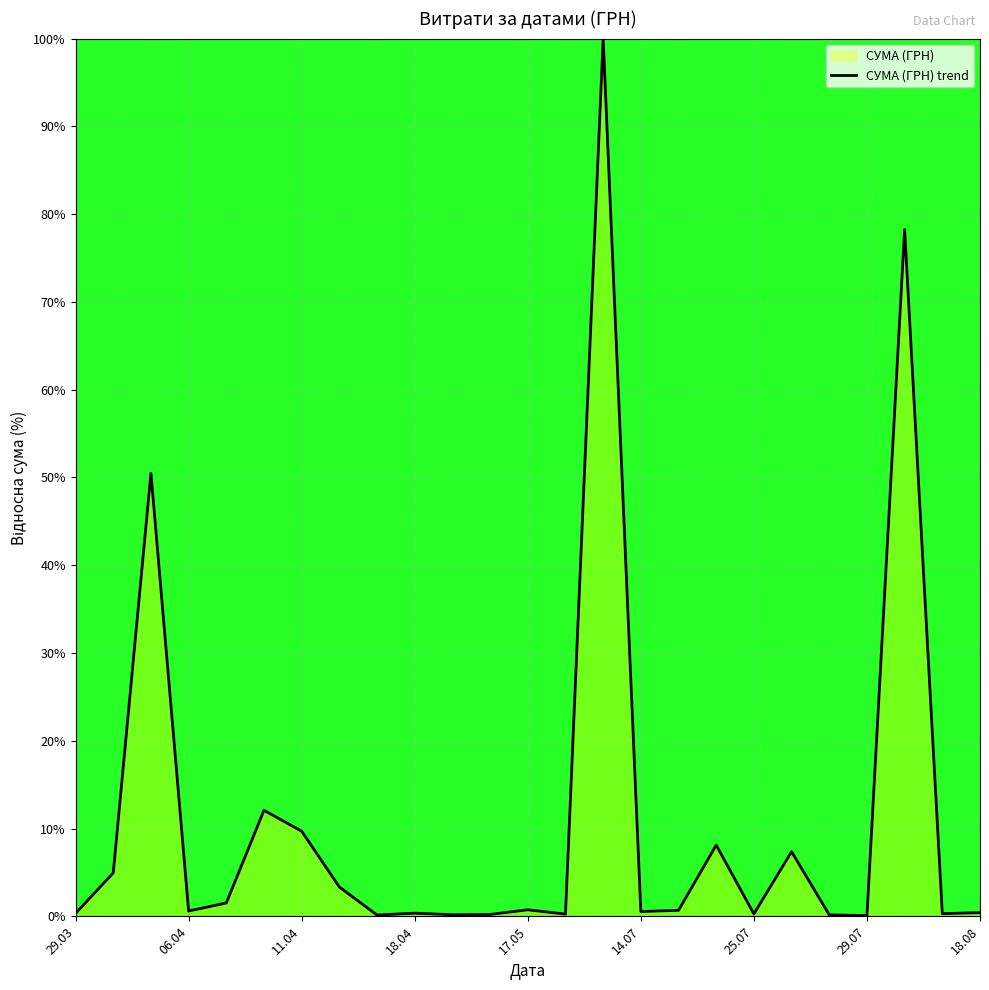

How many lines are shown in the chart?

1